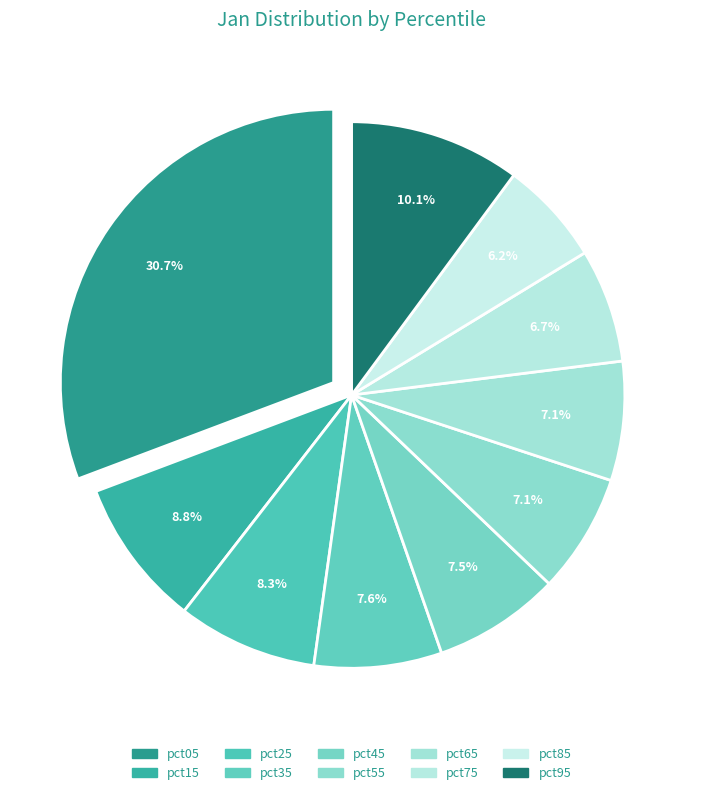

Is pct85 the majority of the pie?

No